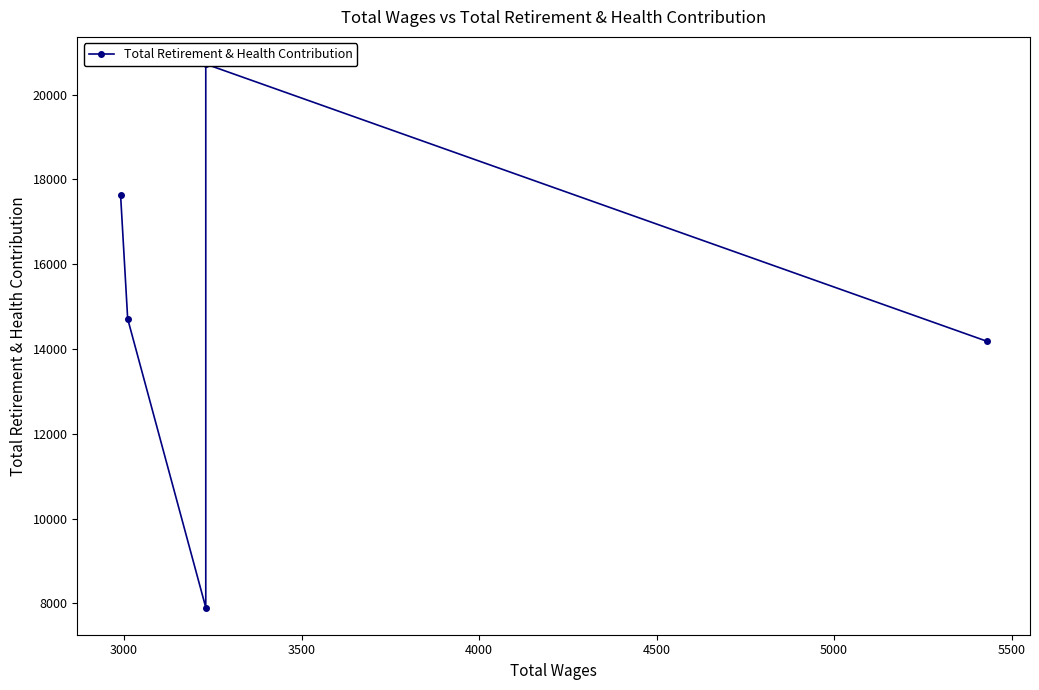

Does the chart have visible grid lines?

No